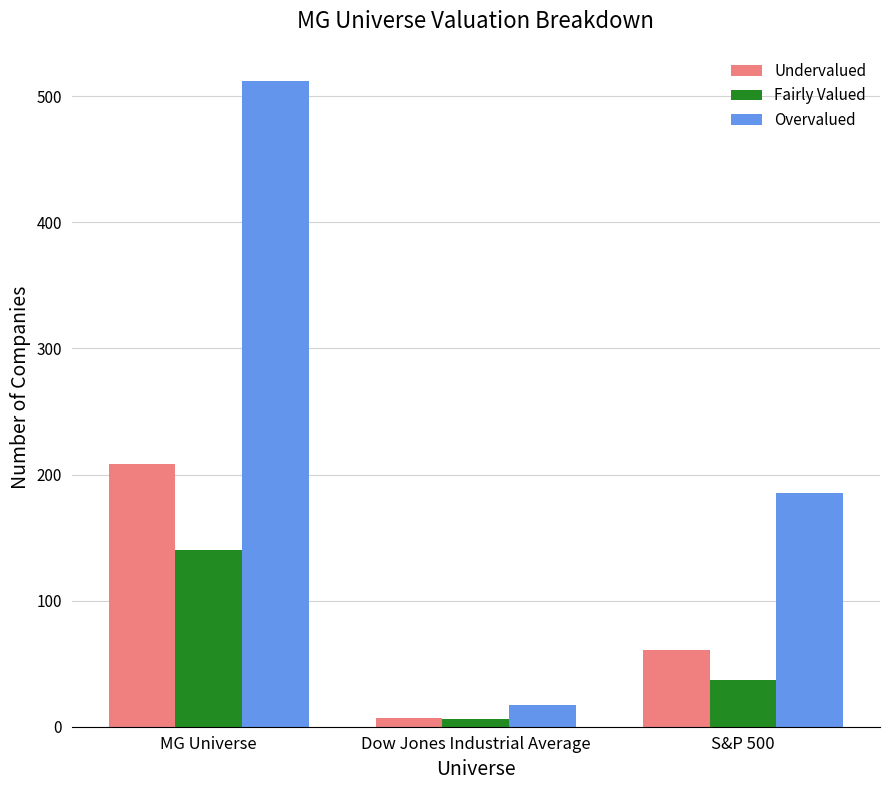

How many Fairly Valued values are between 6 and 140?

3